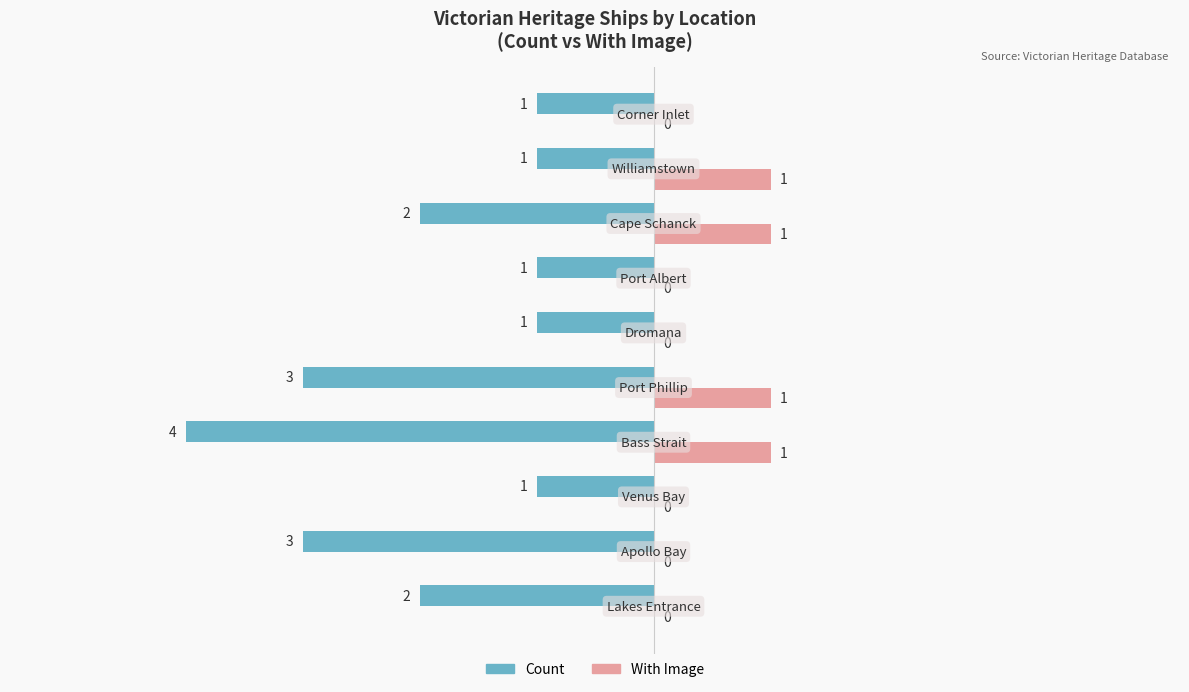

What is the sum of all With Image values?

4